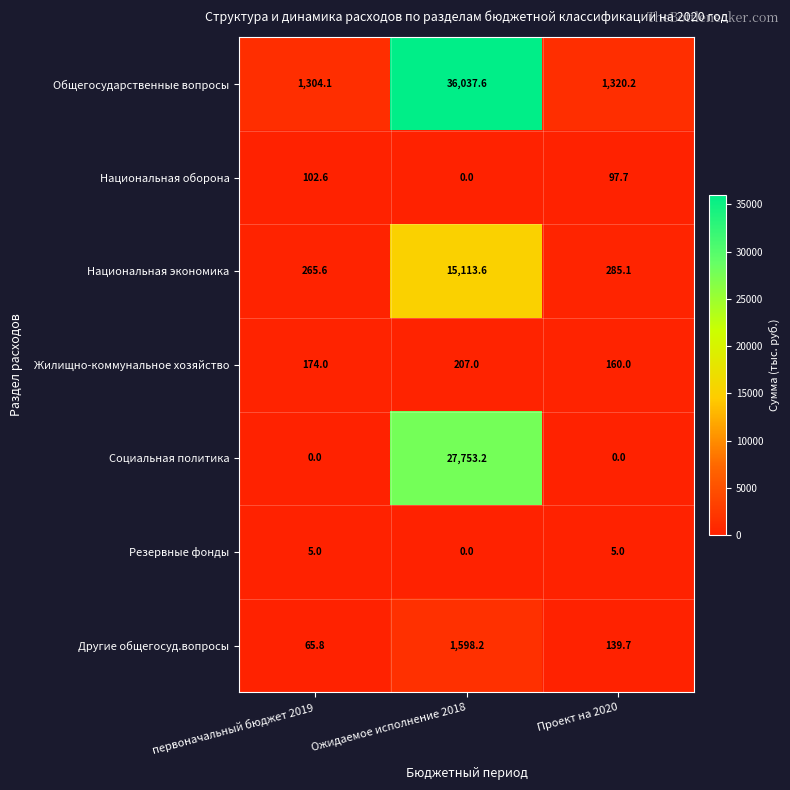

What value does the Жилищно-коммунальное хозяйство series have at первоначальный бюджет 2019?

174.0